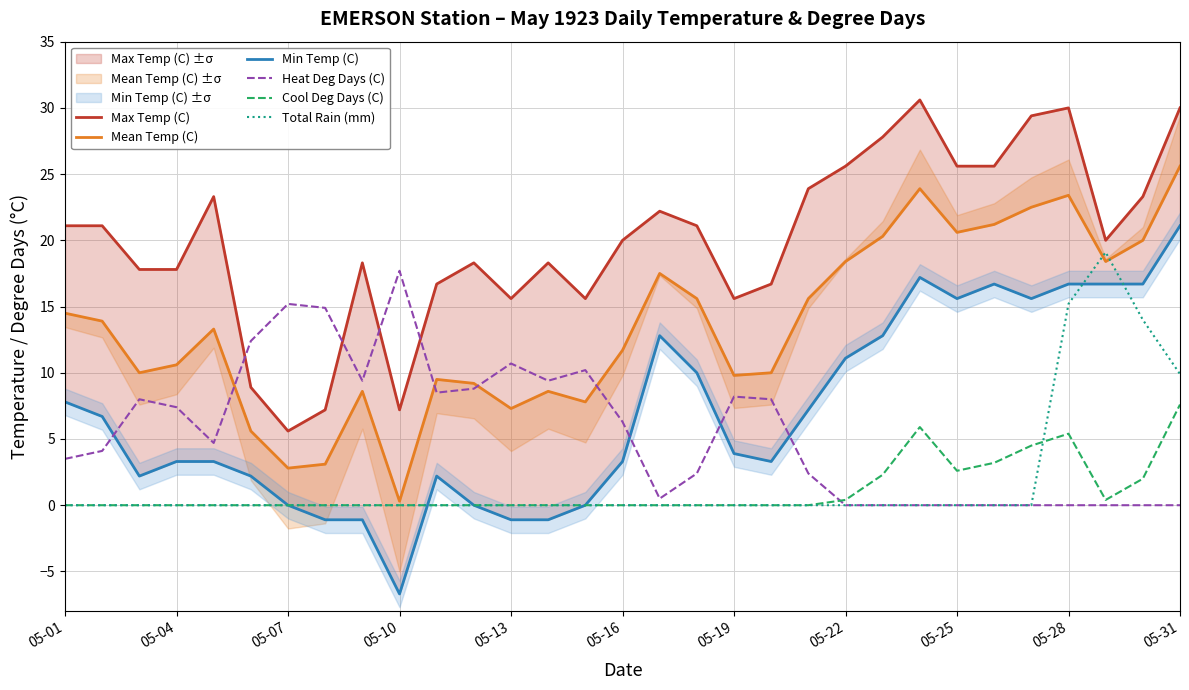

How many series are shown in this chart?

6